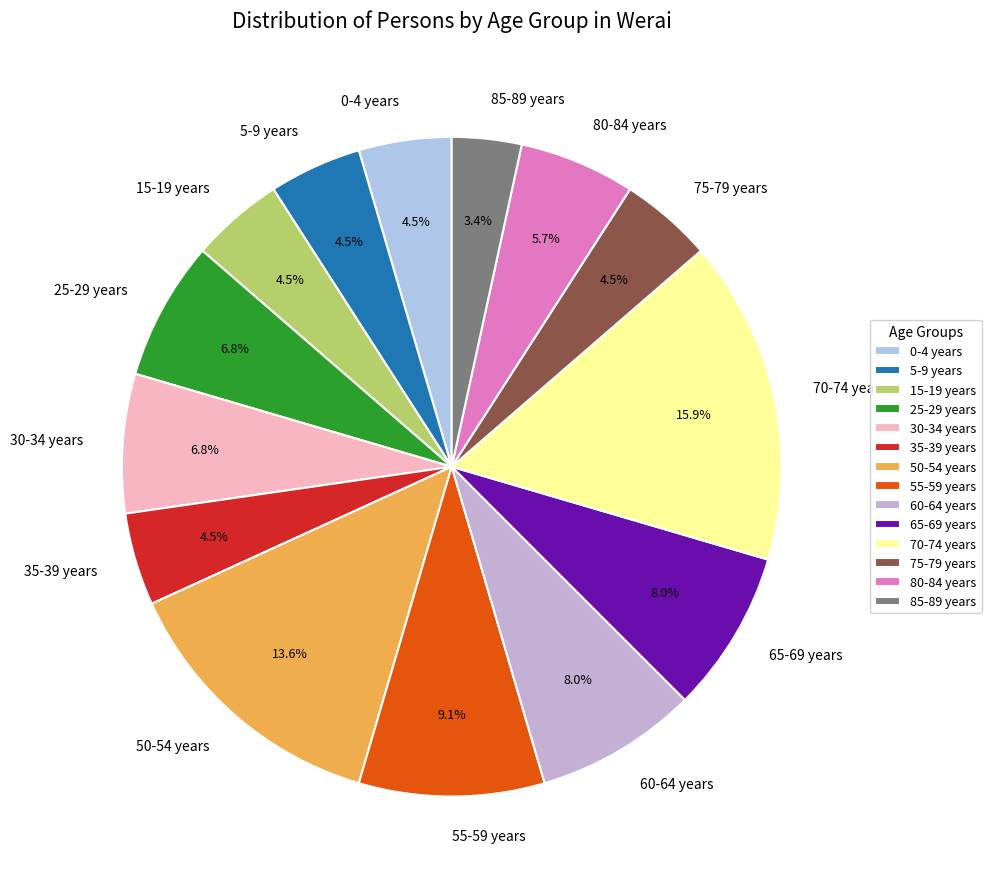

Is 35-39 years the majority of the pie?

No